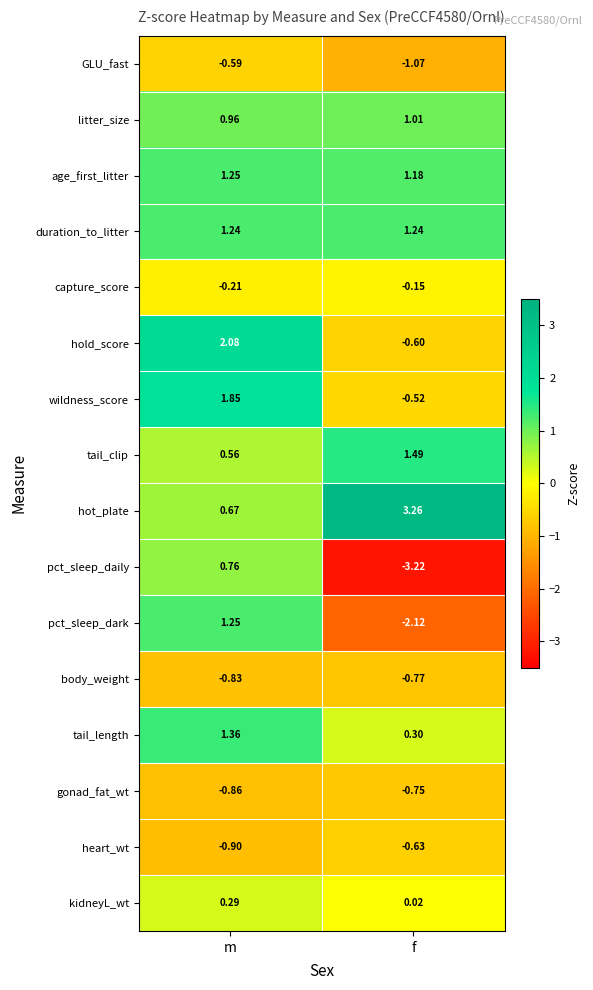

At which category is the sum across all series the highest?

m